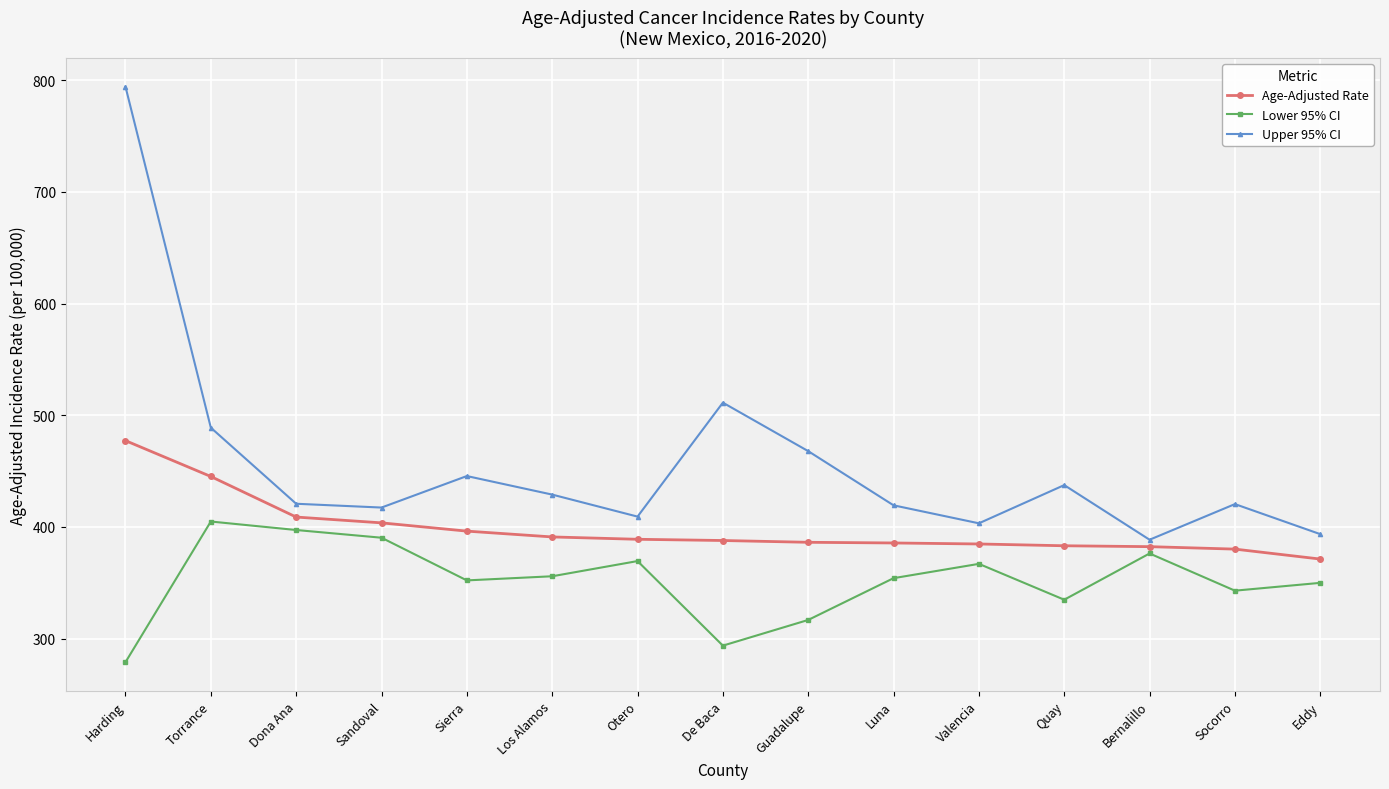

Rank the series by their average value, from lowest to highest.

Lower 95% CI, Age-Adjusted Rate, Upper 95% CI